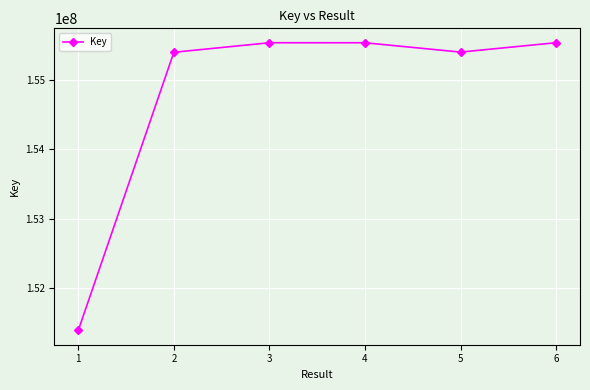

True or false: the data shows 261103301 at 2.

False